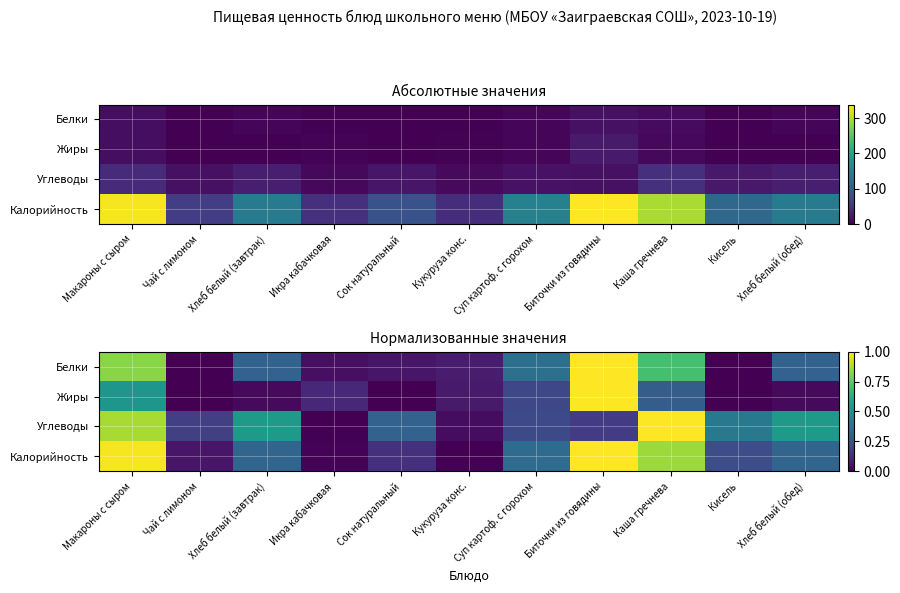

What is the difference between the maximum and second lowest values in the Белки series?

1.0